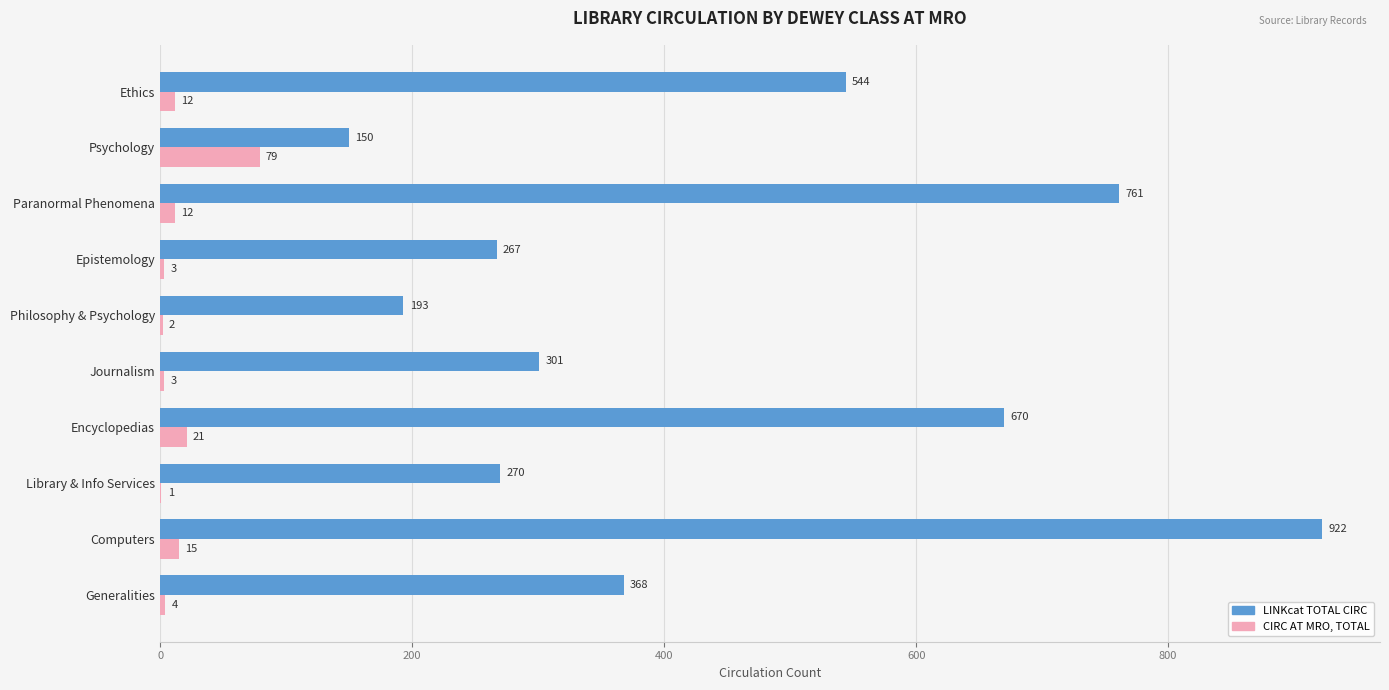

Between Philosophy & Psychology and Ethics, which series saw the biggest shift?

LINKcat TOTAL CIRC